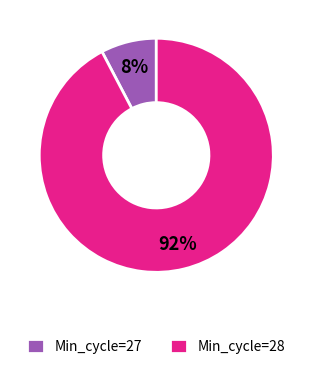

What is the smallest slice in the pie chart?

Min_cycle=27